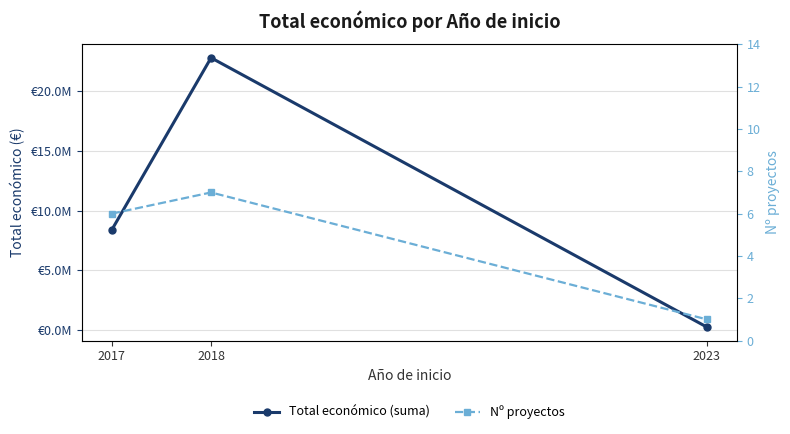

The Nº proyectos series shows 3 at 2017. True or false?

False